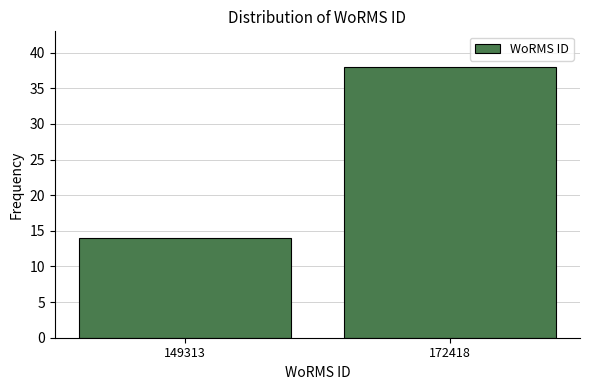

Reading left to right, list all the values displayed in this chart.

14	38